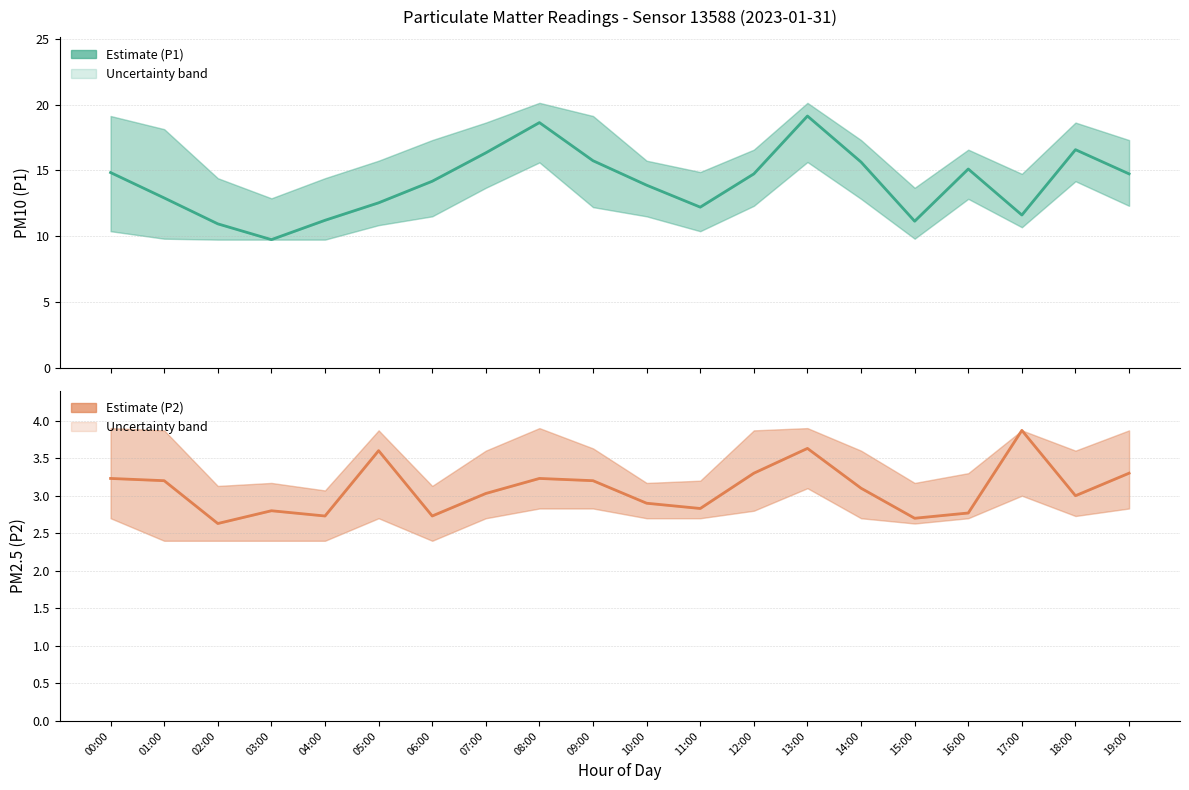

At which label does P1 (PM10) Estimate first exceed 14?

00:00